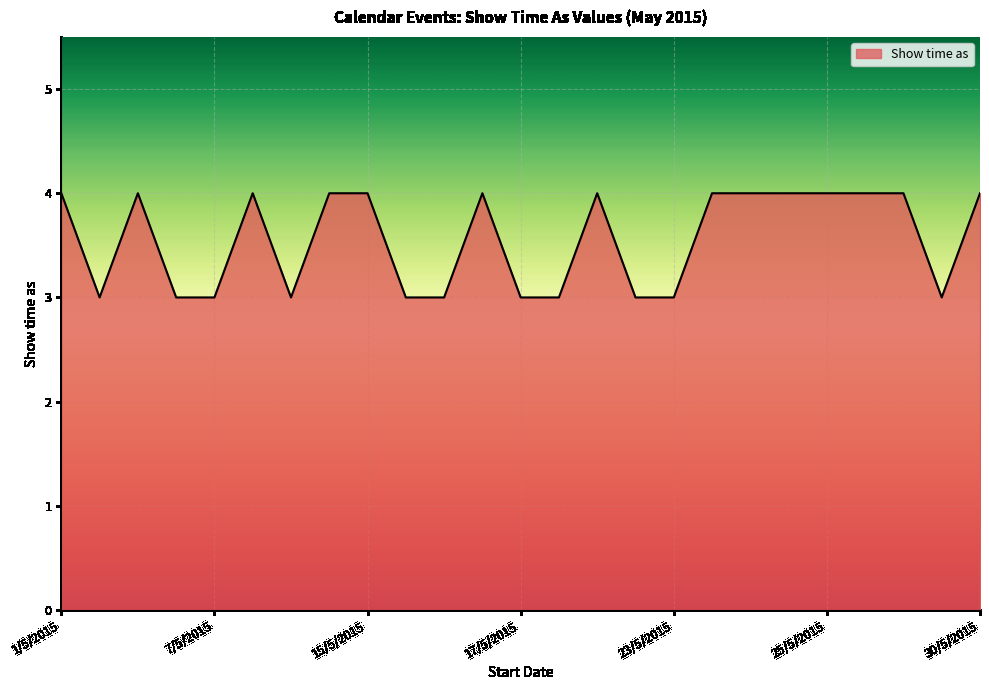

What is the maximum value shown in the chart?

4